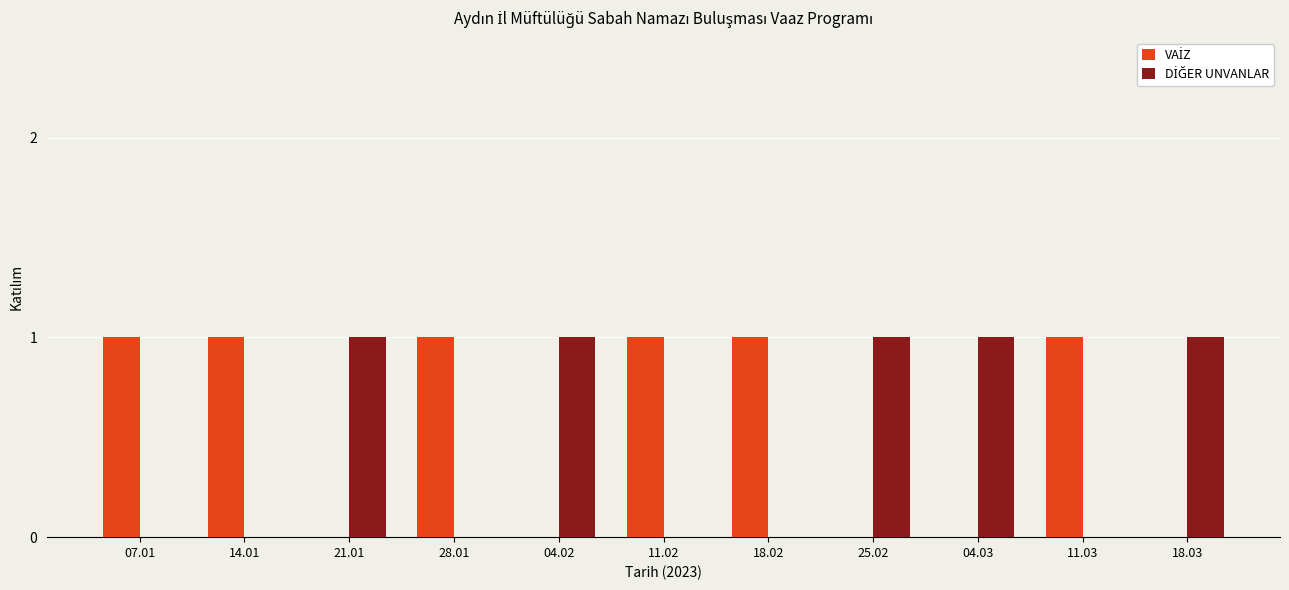

What is the difference between the highest and lowest values at 18.03?

1